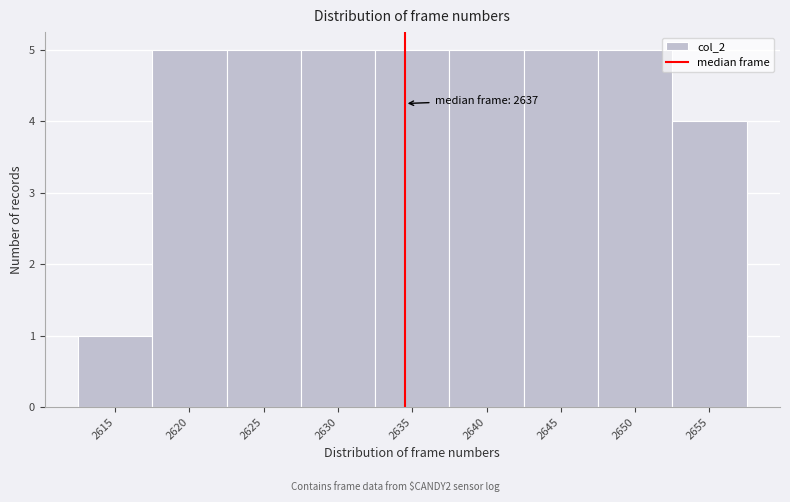

Reading left to right, list all the values displayed in this chart.

2615=1	2620=5	2625=5	2630=5	2635=5	2640=5	2645=5	2650=5	2655=4